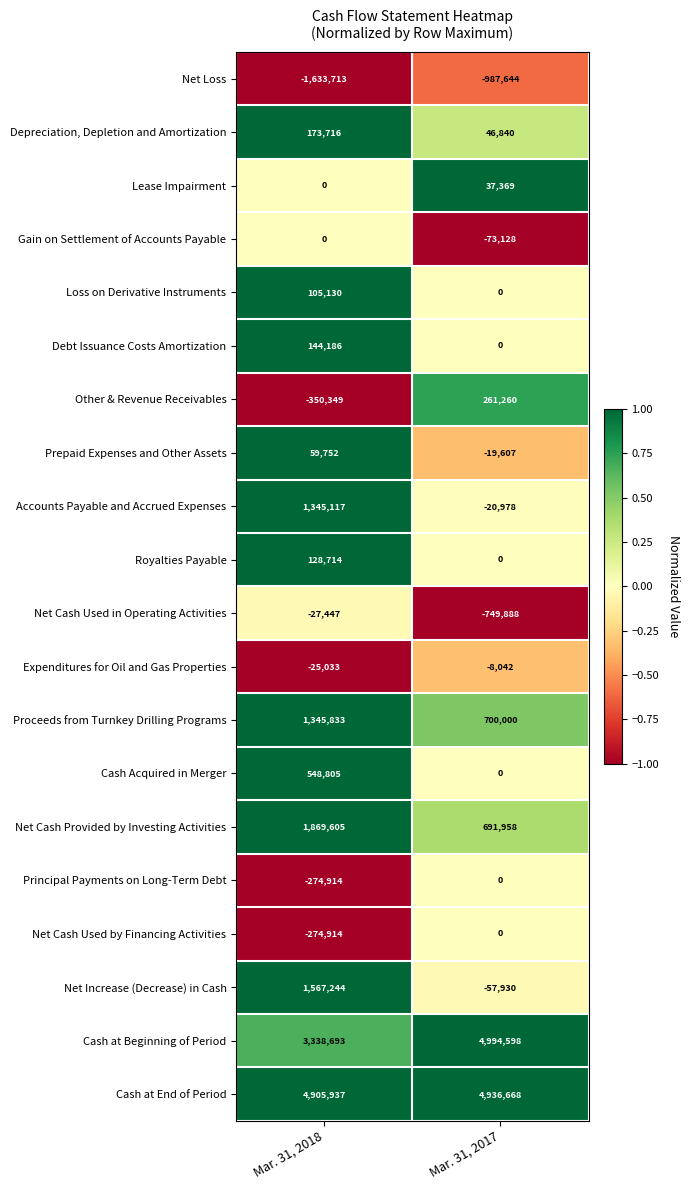

What is the spread (max minus min) of values at Mar. 31, 2017?

5982242